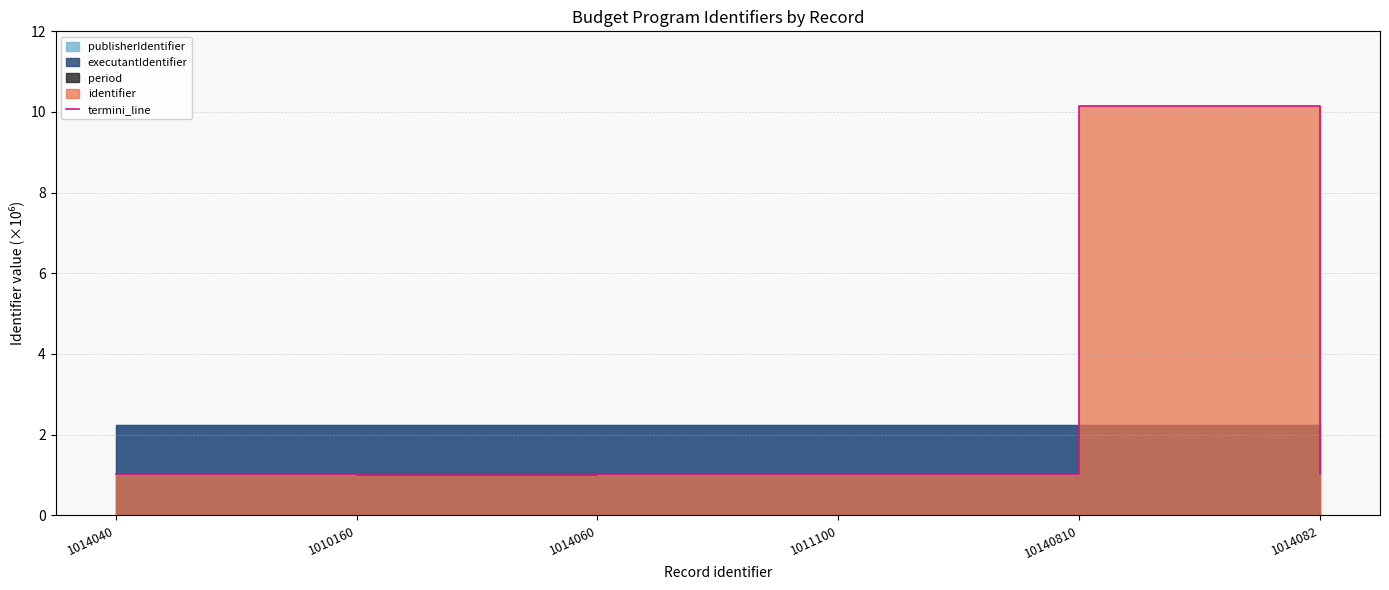

Does the chart display data point markers on the line(s)?

No